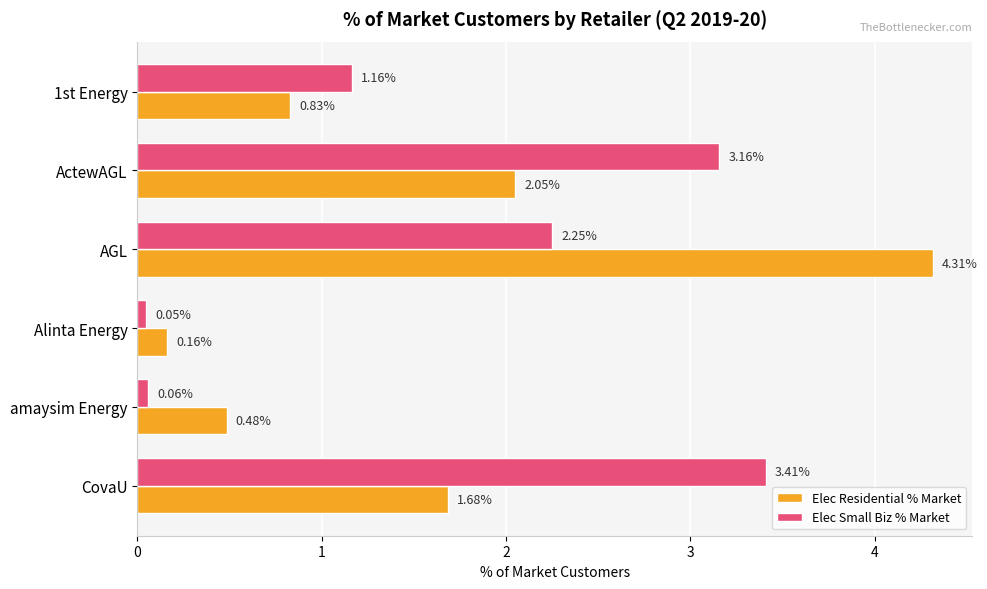

List the labels in order of Elec Residential % Market value, smallest first.

Alinta Energy, amaysim Energy, 1st Energy, CovaU, ActewAGL, AGL